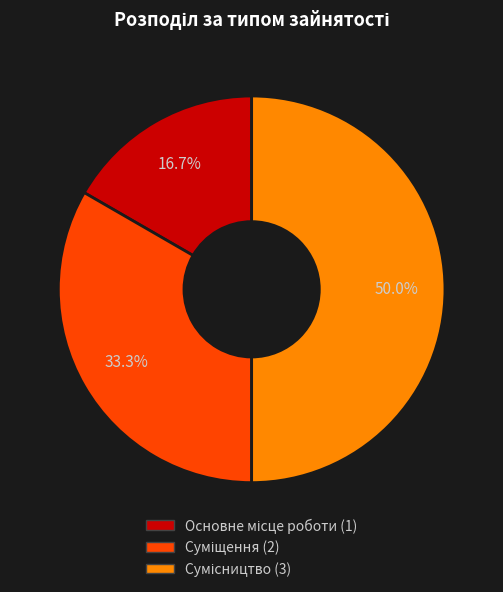

What percentage is the Основне місце роботи slice, to the nearest percent?

17%